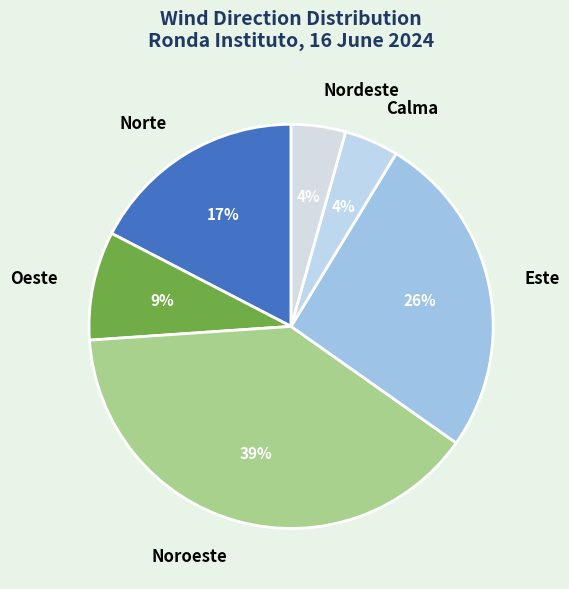

What is the largest slice in the pie chart?

Noroeste